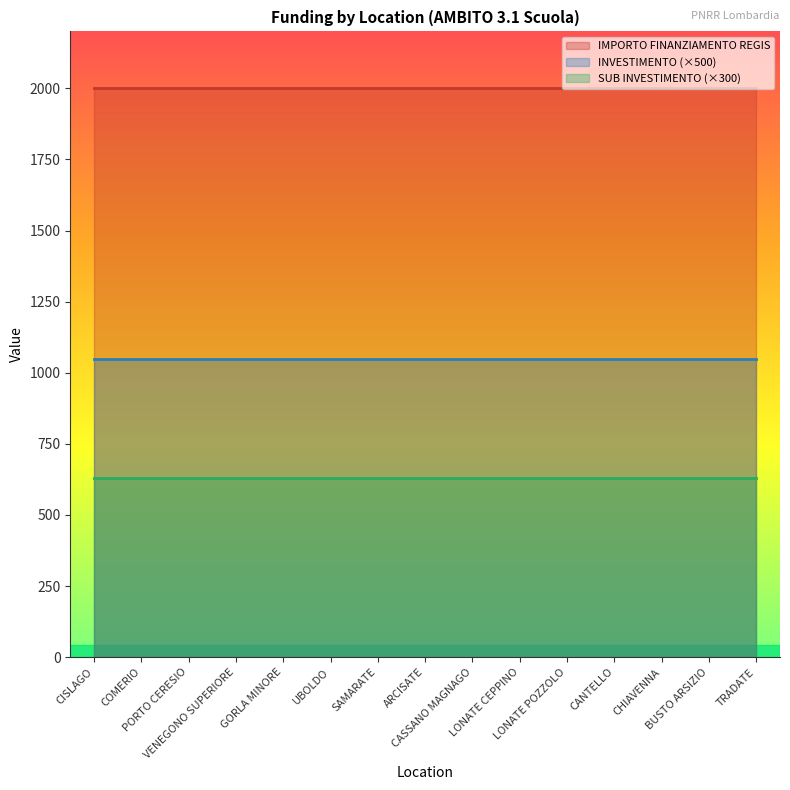

What is the lowest value of the SUB INVESTIMENTO (×300) series?

630